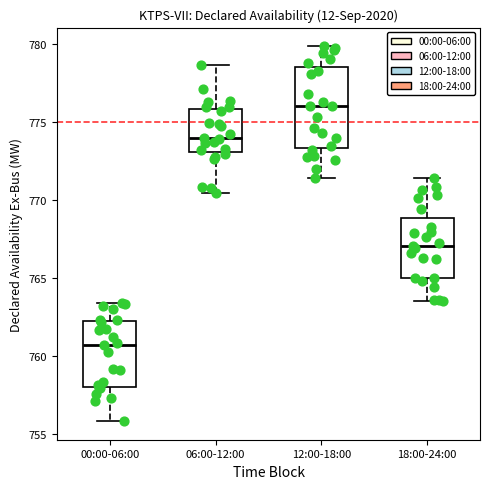

Reading left to right, transcribe this box plot: for each box, give where its median line is, the range the box spans, and where its two whiskers end, as read against the y-axis. The values are not printed on the chart, so give them approximately, as read against the axis.

00:00-06:00: median 761.5, box 759.5 to 762.5, whiskers 756.5 to 764.5
06:00-12:00: median 775.5, box 773.5 to 777.5, whiskers 770.0 to 778.5
12:00-18:00: median 776.5, box 773.5 to 778.0, whiskers 771.5 to 780.0
18:00-24:00: median 766.0, box 765.5 to 766.5, whiskers 764.5 to 767.0